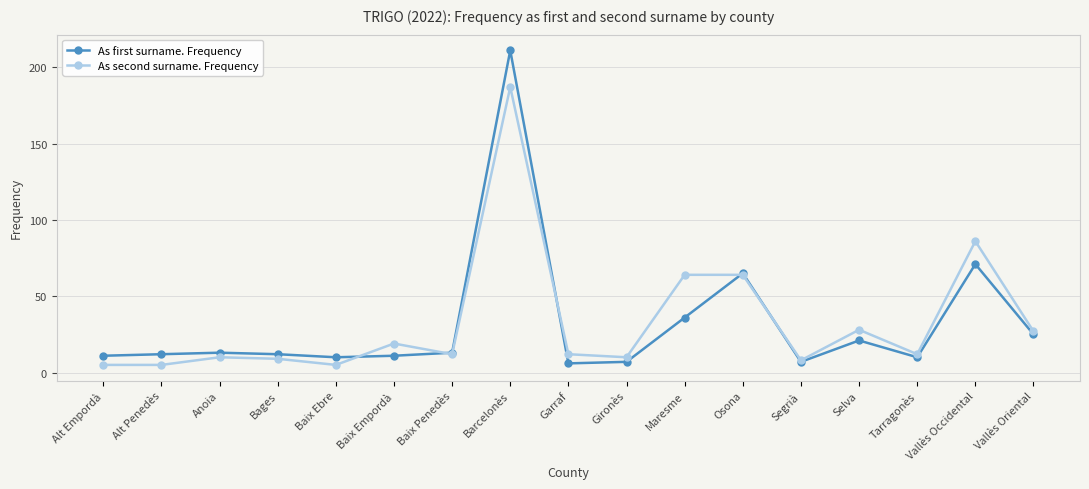

Is it true that As second surname. Frequency equals 17 at Anoia?

False